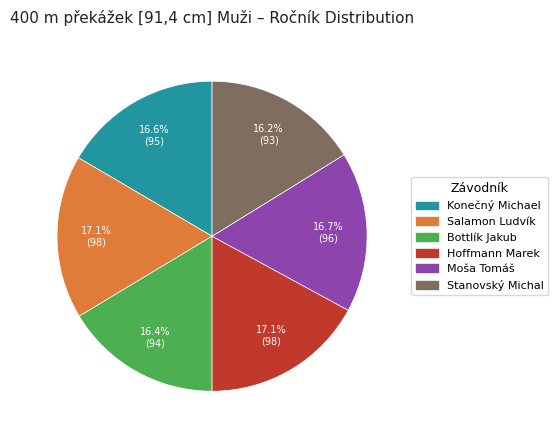

Combined, what portion of the pie is Moša Tomáš and Bottlík Jakub?

33.1%